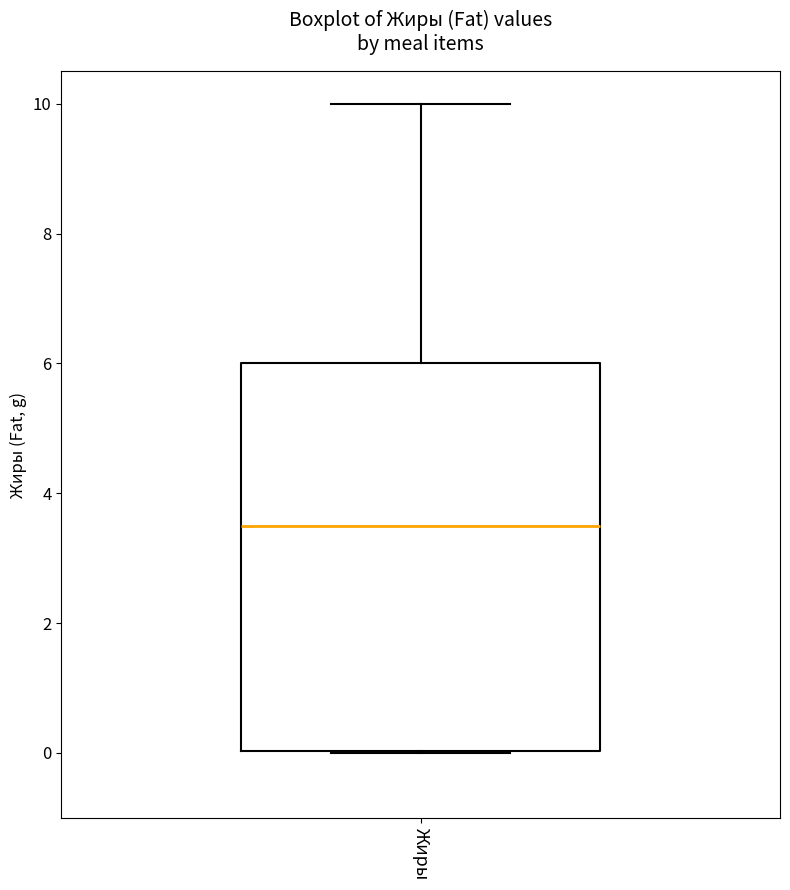

Read this box plot against the y-axis: the position of the median line, the range covered by the box, and the ends of both whiskers. The values are not printed on the chart, so give them approximately, as read against the axis.

median 3.6, box 0.0 to 6.0, whiskers 0.0 to 10.0